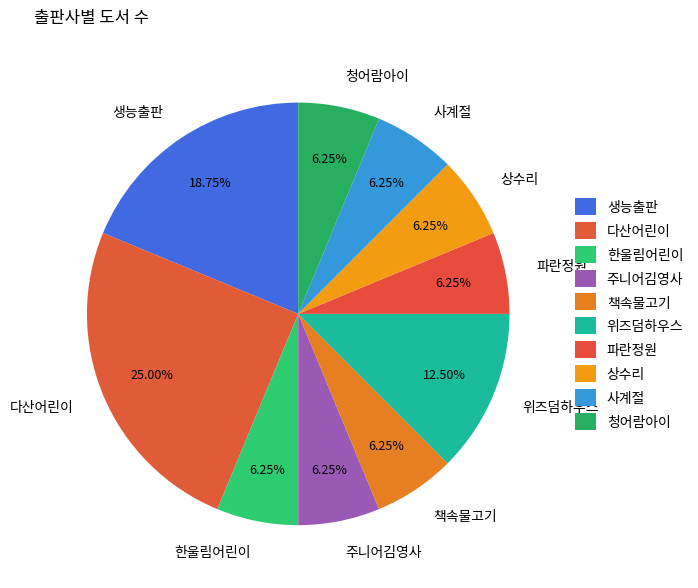

Which category has the biggest portion of the pie?

다산어린이